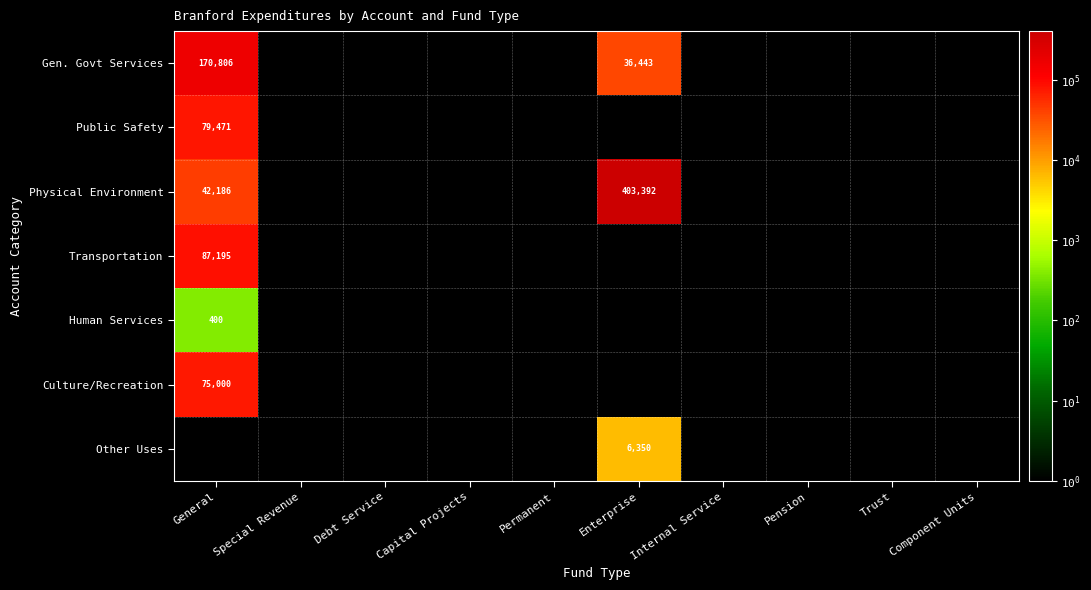

At which label is Human Services closest to 201?

General